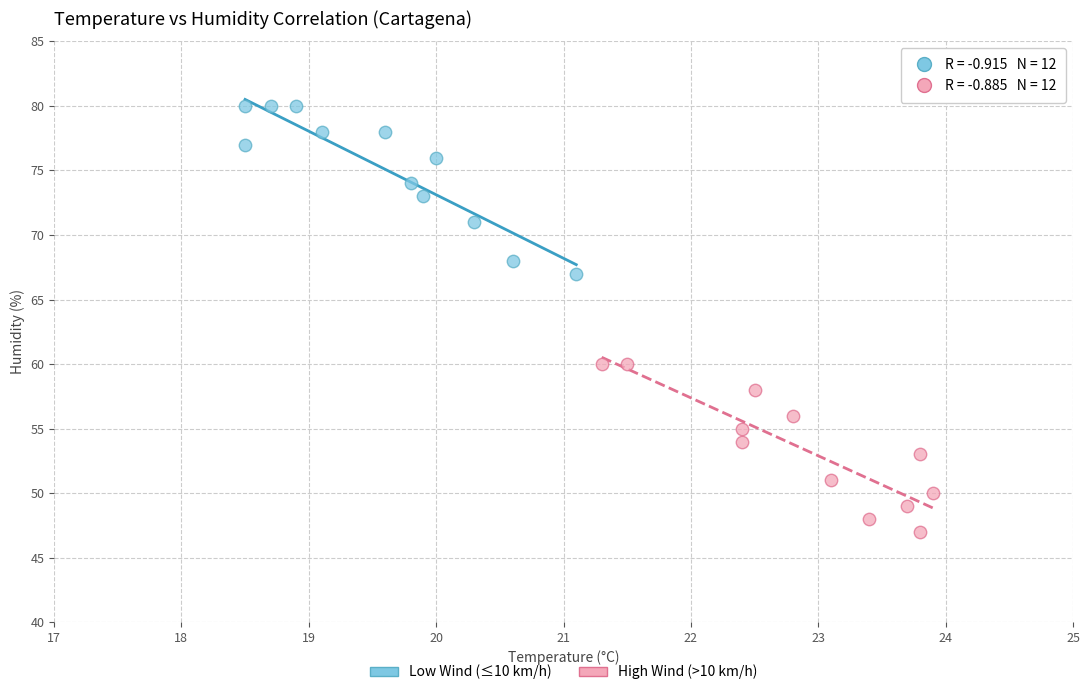

Which series contains the highest Y value?

Low Wind (≤10 km/h)